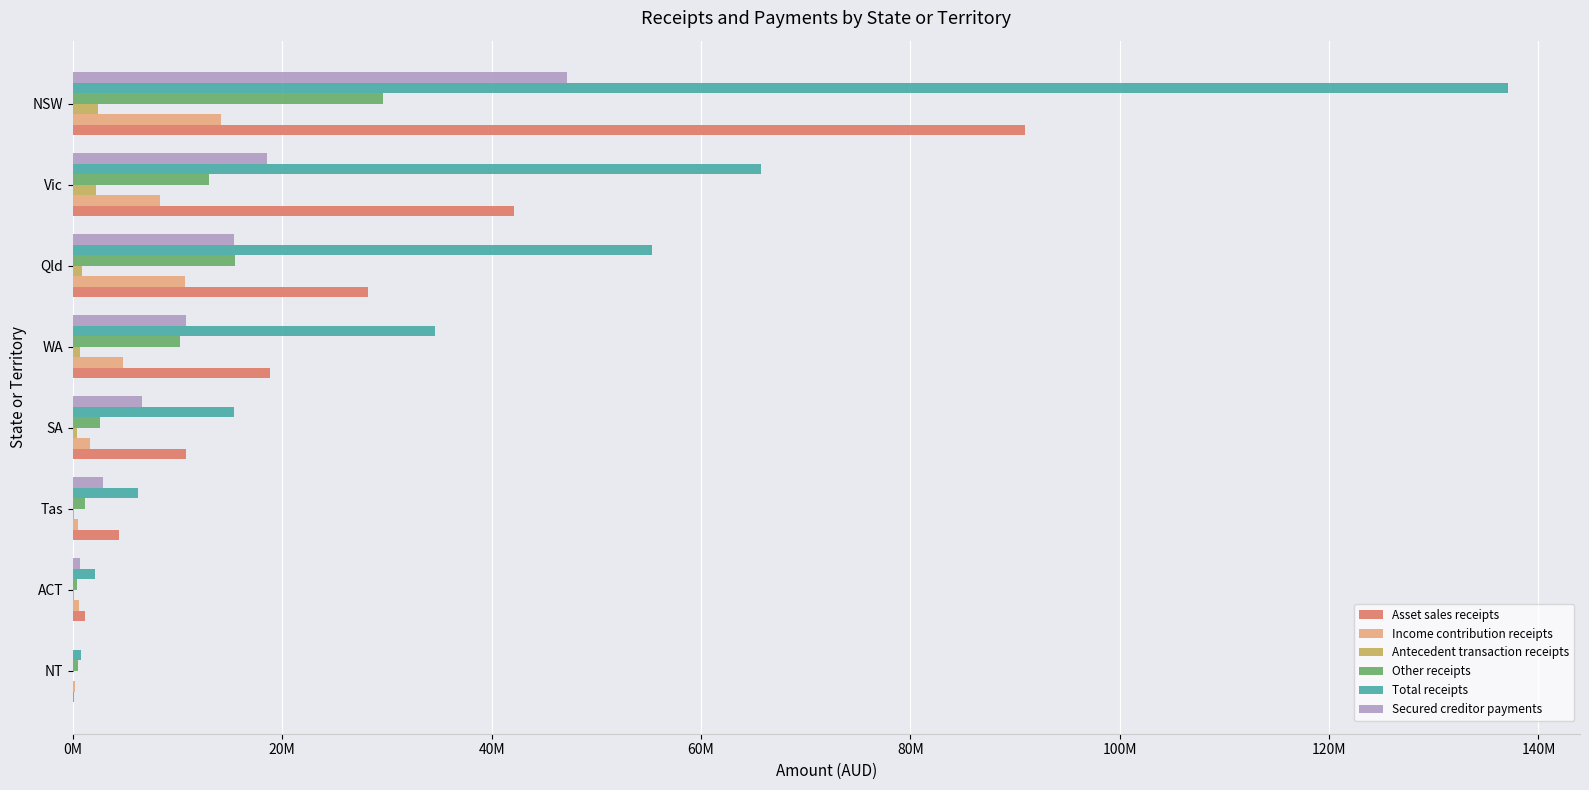

What is the average value of the Asset sales receipts series?

24561560.5